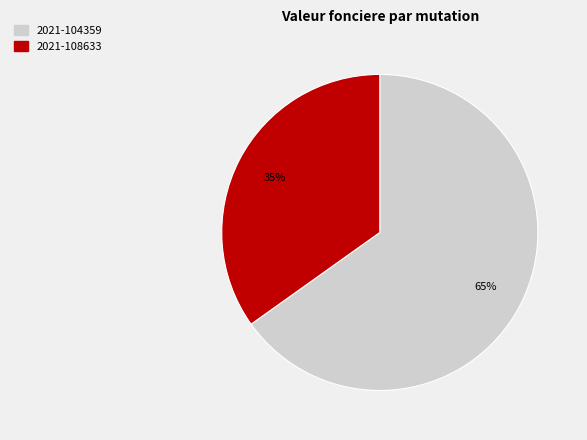

To the nearest percent, what is the difference between the 2021-104359 and 2021-108633 slice percentages?

30%